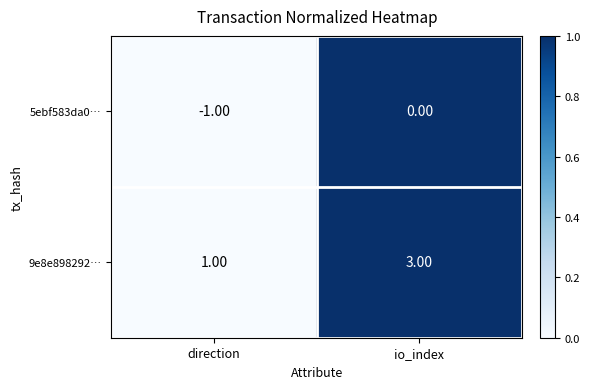

Which label corresponds to the largest value in the chart?

io_index